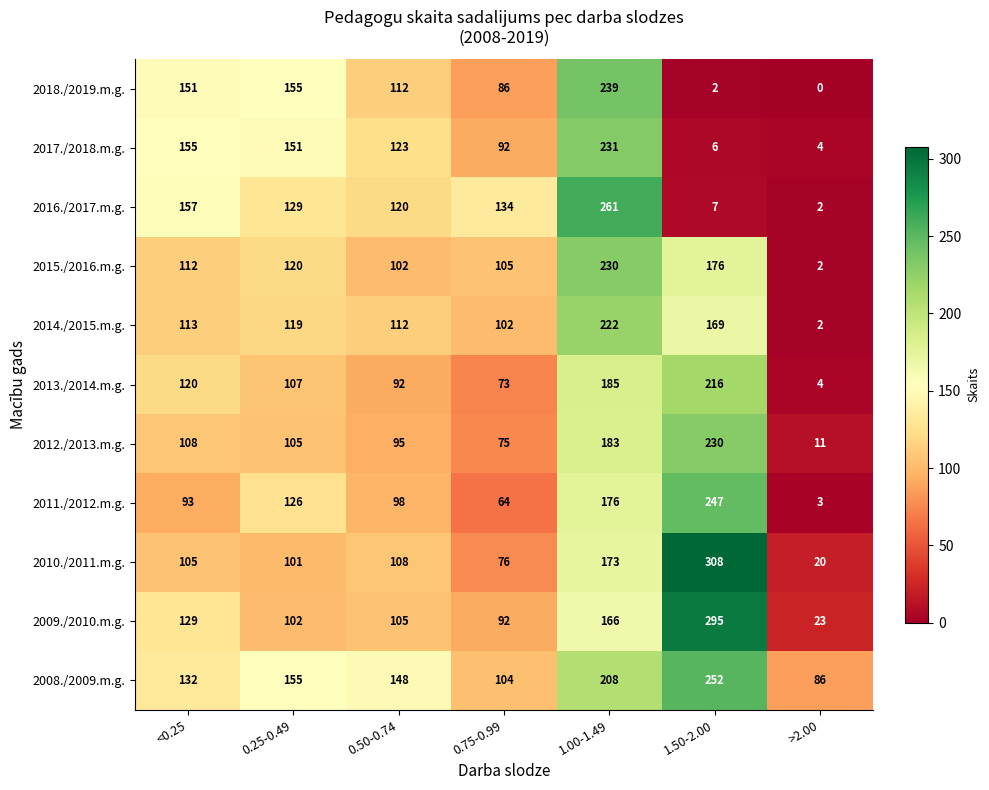

Which label corresponds to the largest value in the chart?

1.50-2.00